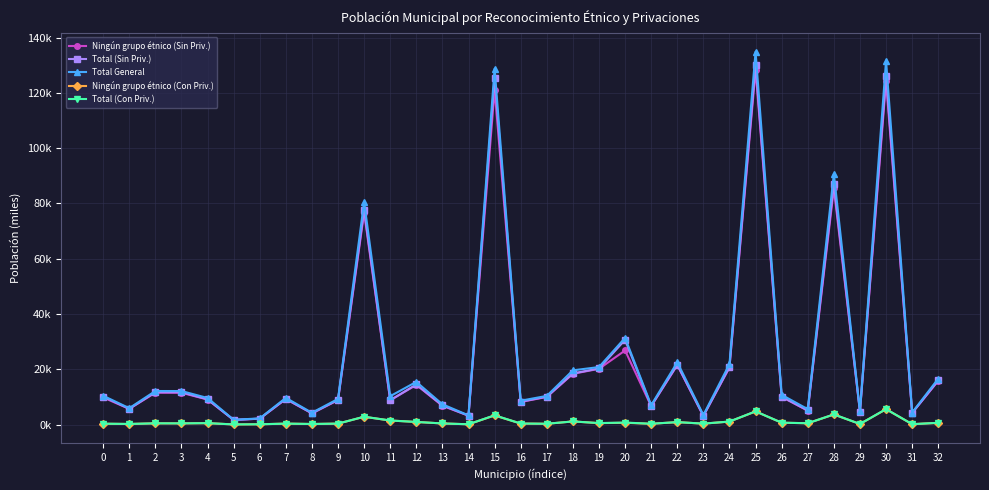

Reading right to left, transcribe all the data shown in this chart.

Ningún grupo étnico (Sin Priv.): 15.8	4.2	124.1	4.6	85.4	5.0	10.0	128.3	20.7	3.1	21.5	6.6	26.8	20.2	18.4	10.0	8.2	121.1	3.2	6.8	14.3	8.8	76.7	8.8	4.0	9.2	2.1	1.7	9.1	11.5	11.5	5.7	9.8
Total (Sin Priv.): 16.0	4.2	126.1	4.6	87.0	5.1	10.1	130.1	20.8	3.1	21.7	6.7	30.6	20.3	18.5	10.1	8.3	125.4	3.2	6.9	14.5	8.8	77.7	8.9	4.1	9.3	2.1	1.7	9.1	11.7	11.7	5.7	10.1
Total General: 16.6	4.3	131.7	4.8	90.7	5.6	10.7	134.9	21.9	3.5	22.5	7.0	31.4	20.8	19.6	10.4	8.6	128.8	3.3	7.3	15.4	10.3	80.5	9.3	4.3	9.7	2.2	1.7	9.6	12.1	12.1	5.9	10.4
Ningún grupo étnico (Con Priv.): 0.6	0.1	5.5	0.2	3.6	0.5	0.7	4.7	1.1	0.3	0.9	0.3	0.6	0.5	1.1	0.3	0.4	3.3	0.1	0.4	0.9	1.5	2.8	0.3	0.2	0.3	0.1	0.0	0.5	0.4	0.4	0.2	0.3
Total (Con Priv.): 0.6	0.1	5.6	0.2	3.7	0.5	0.7	4.8	1.1	0.3	0.9	0.3	0.7	0.5	1.1	0.3	0.4	3.4	0.1	0.4	0.9	1.5	2.8	0.3	0.2	0.3	0.1	0.0	0.5	0.4	0.4	0.2	0.3